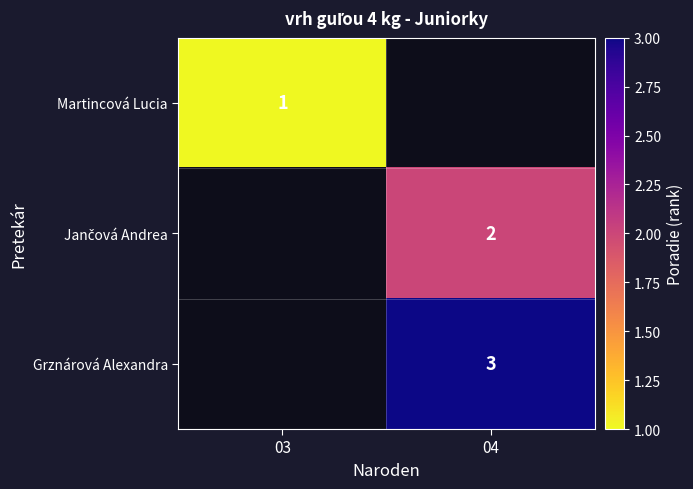

Is it true that Martincová Lucia equals 1 at 03?

True